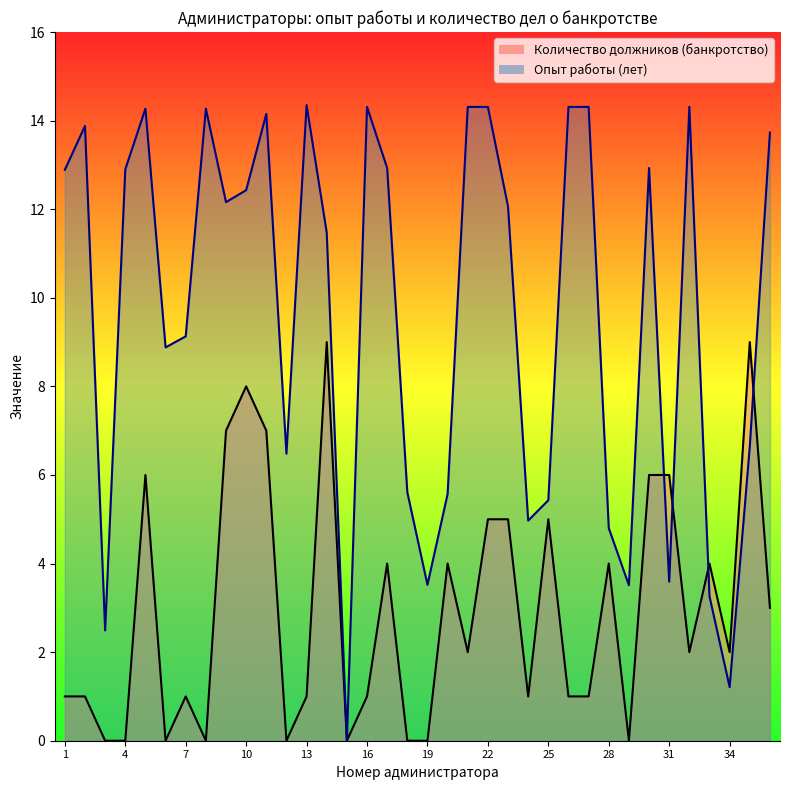

How many interior local peaks does the Количество должников (банкротство) series have?

10